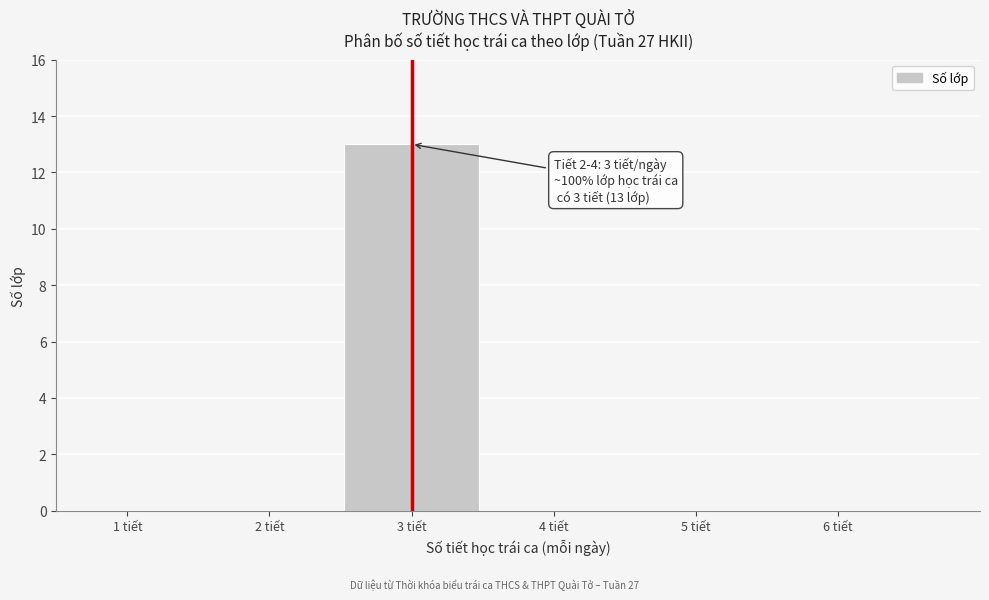

Which range on the x-axis has the tallest bar?

2.5 to 3.5